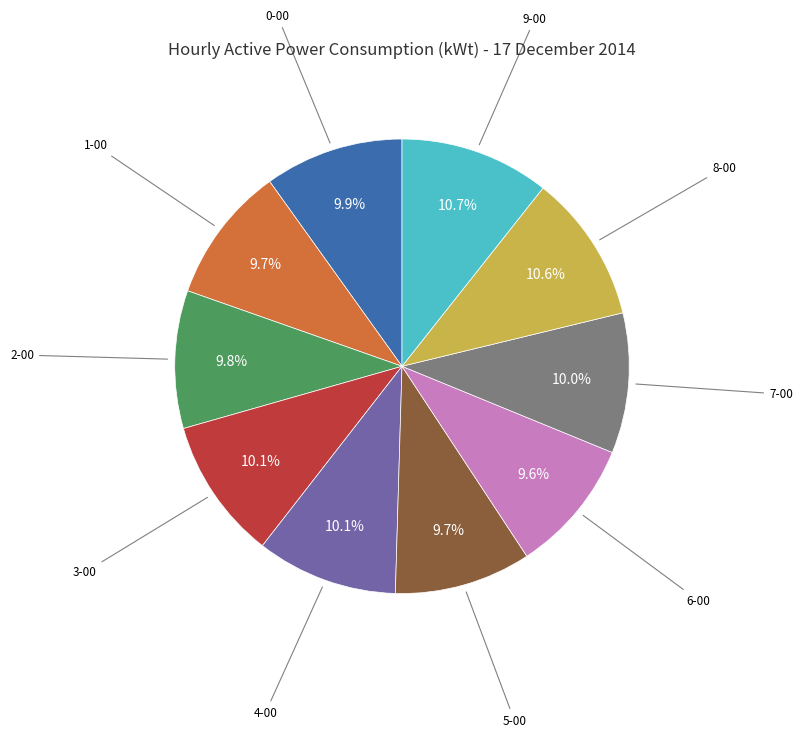

Is there a majority slice in this chart?

No